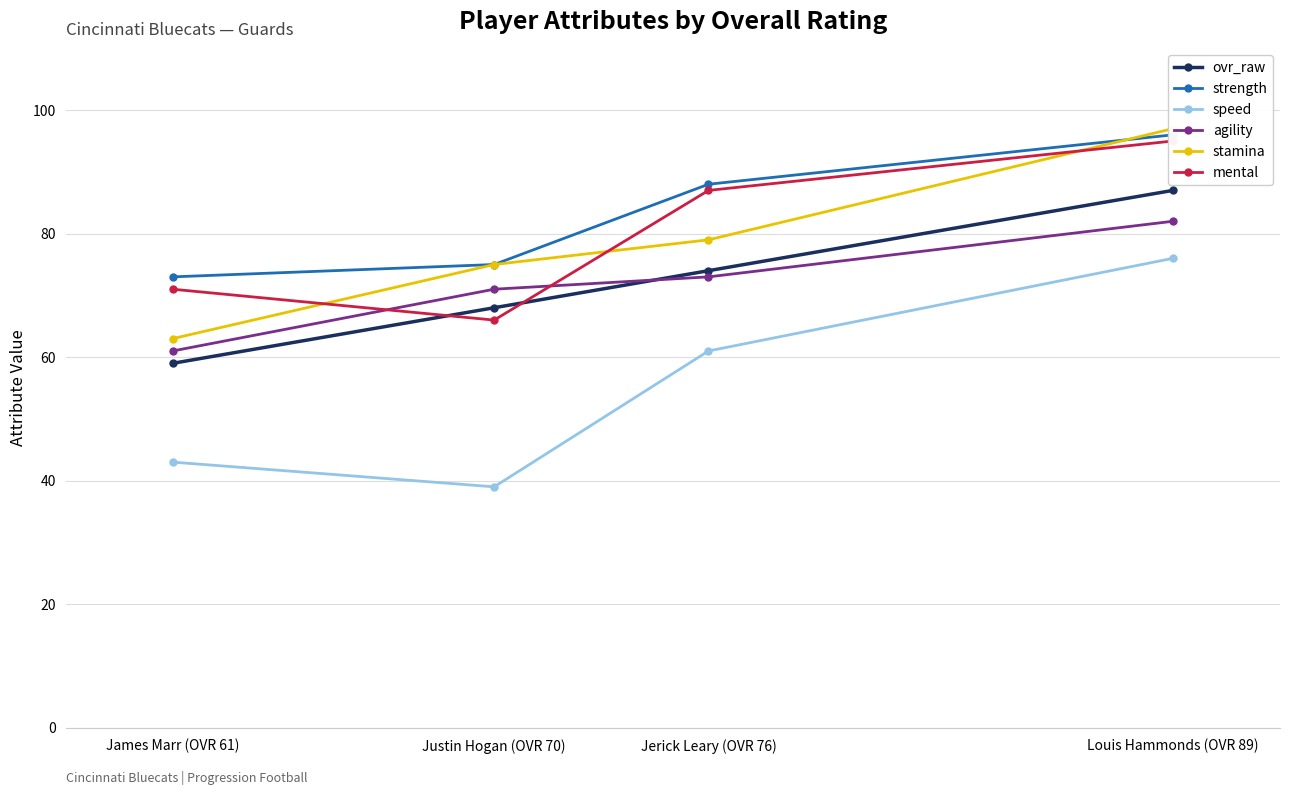

What is the average value of the ovr_raw series?

72